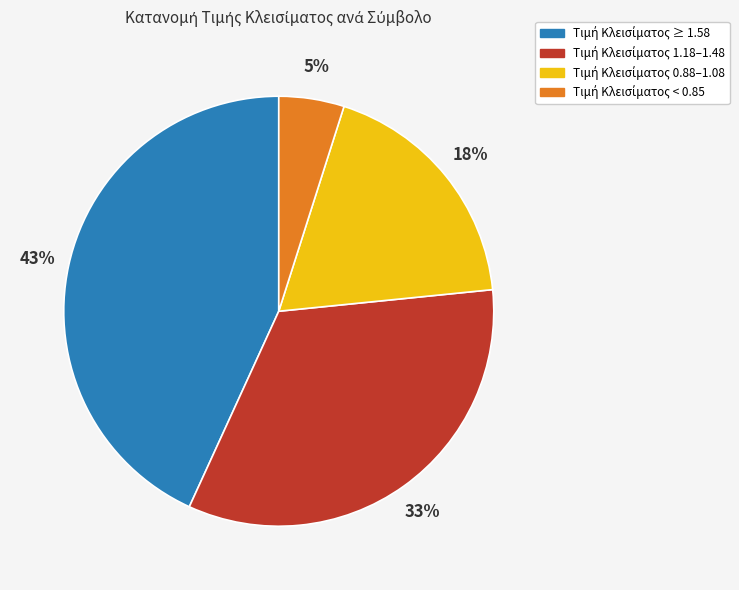

Count the number of slices in the pie.

4